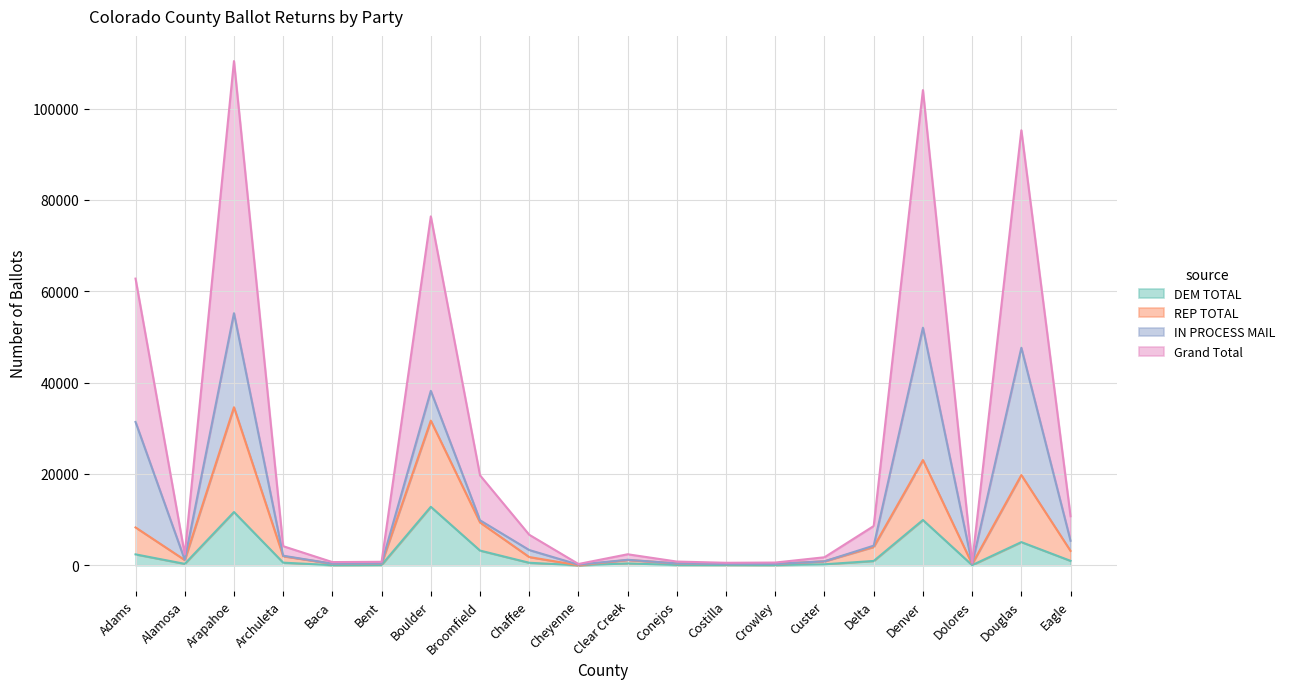

The DEM TOTAL series shows 221 at Custer. True or false?

True